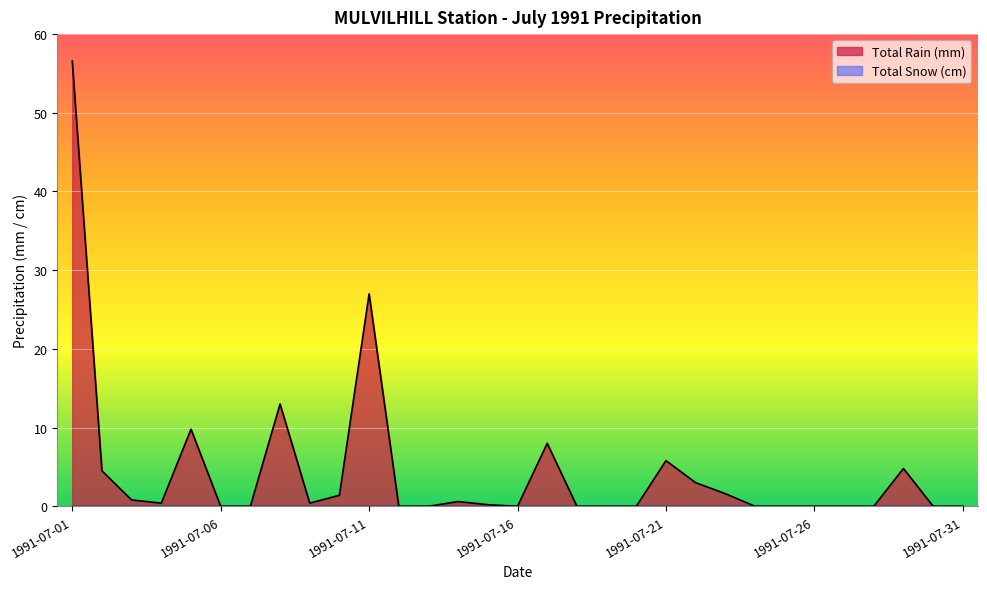

What is the change in value from 1991-07-15 to 1991-07-23?

+1.4